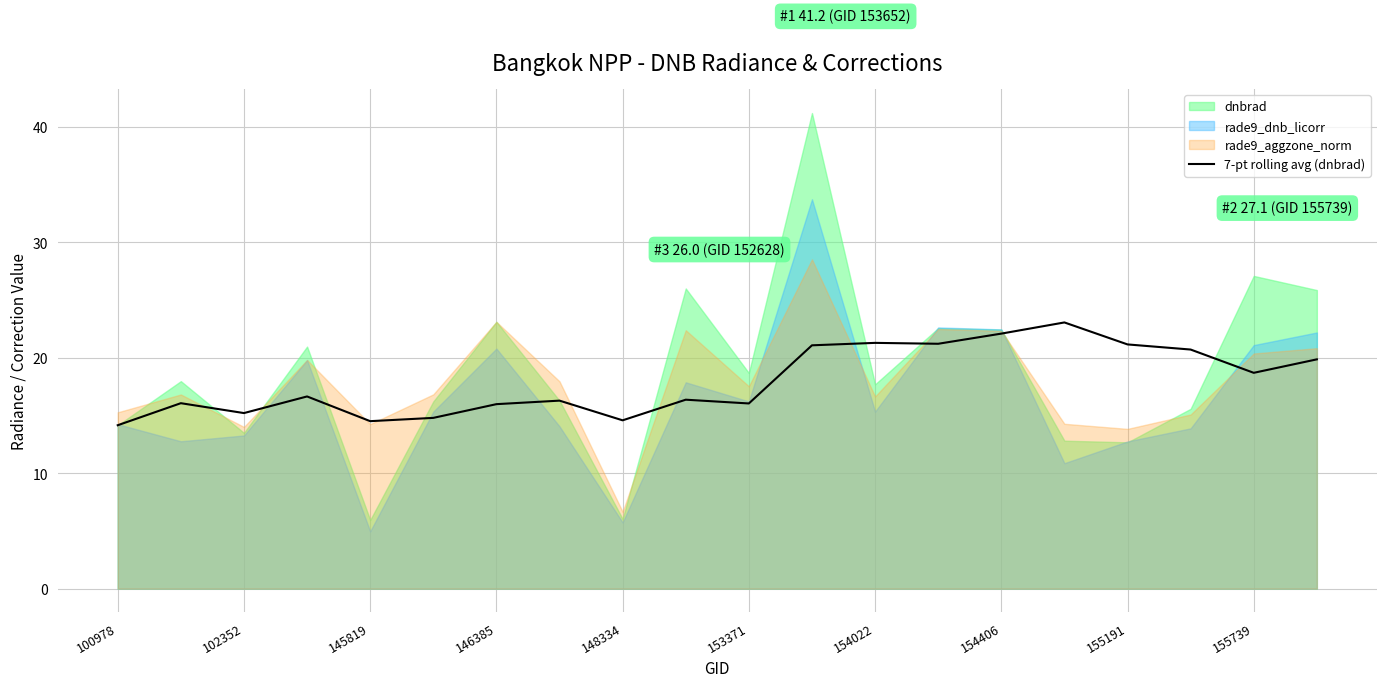

What is the sum of all values?

359.7